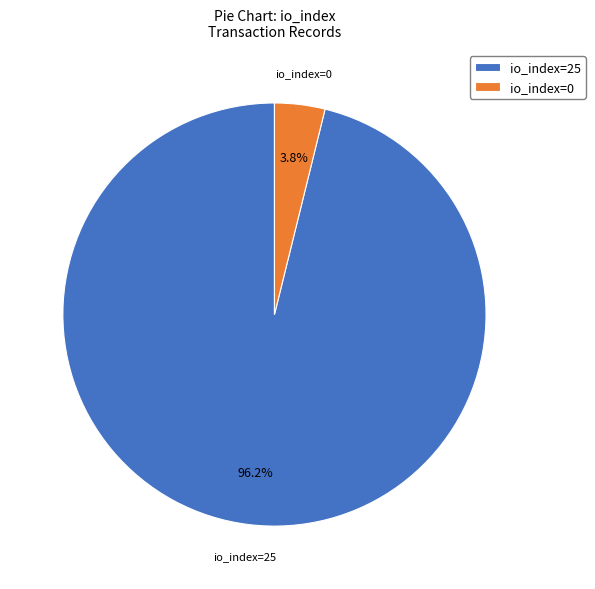

Which category has the smallest portion of the pie?

io_index=0